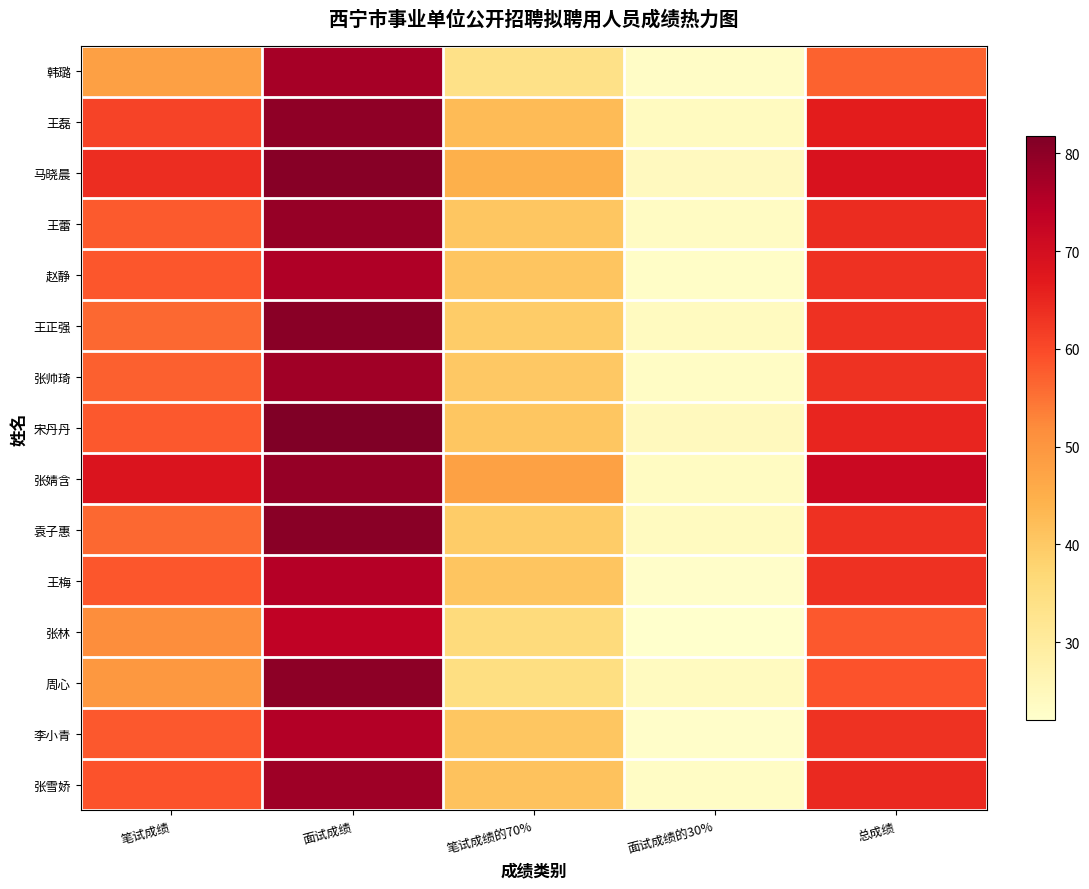

At which category is the sum across all series the highest?

面试成绩